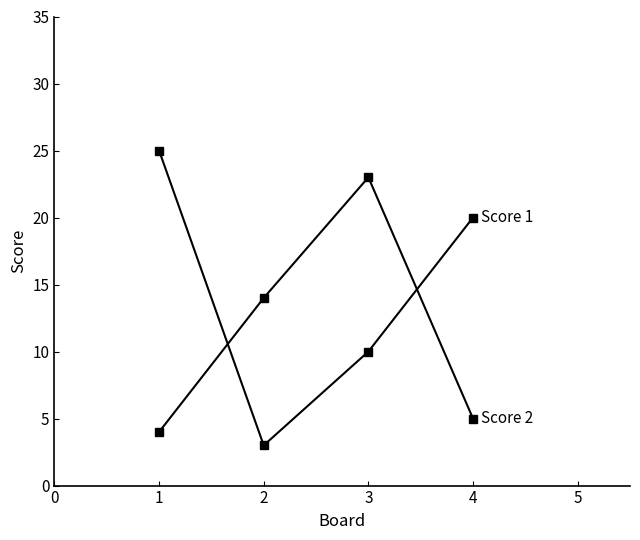

Count the number of categories in the chart.

4